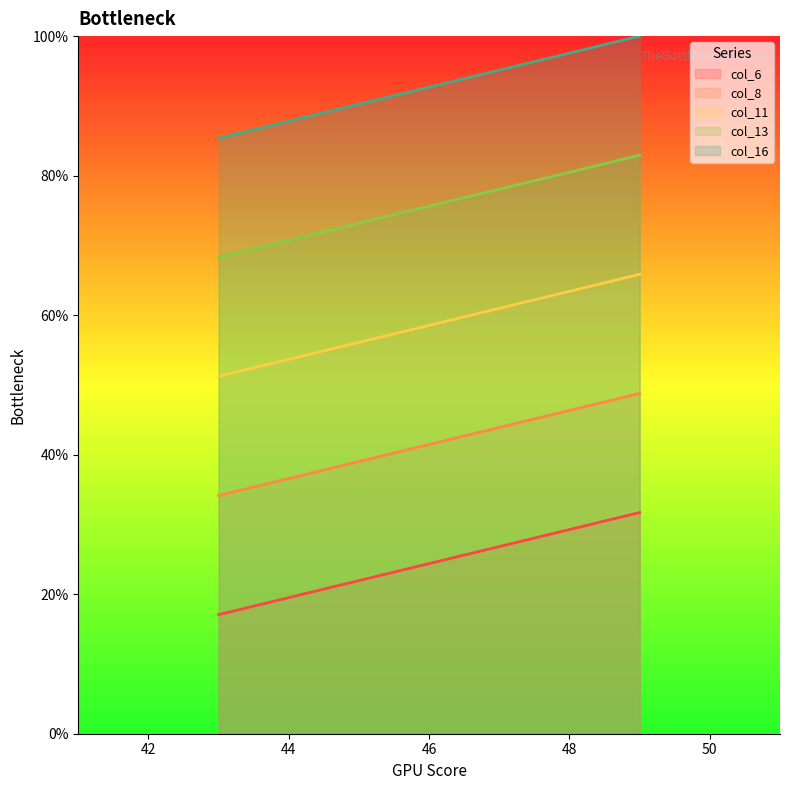

Which category has the highest value in the col_16 series?

49